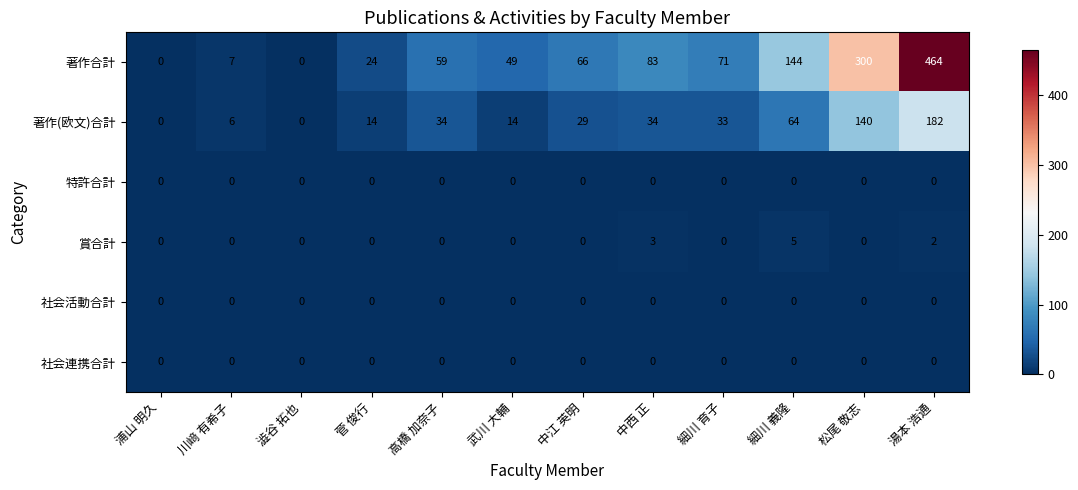

The 特許合計 series shows 0 at 中西 正. True or false?

True